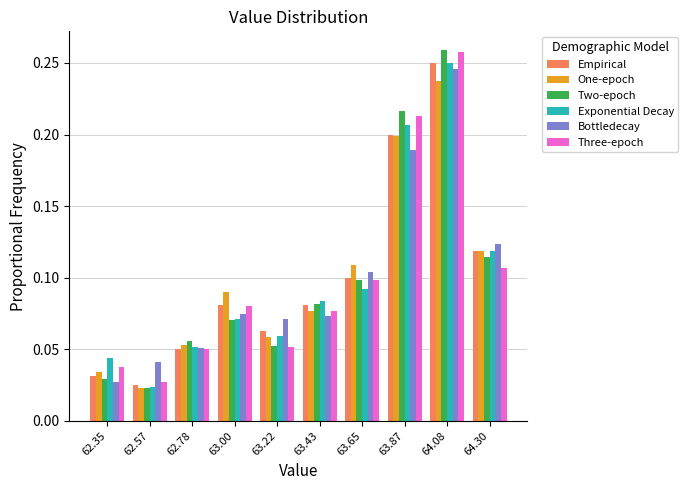

At which label does One-epoch reach its minimum?

62.57